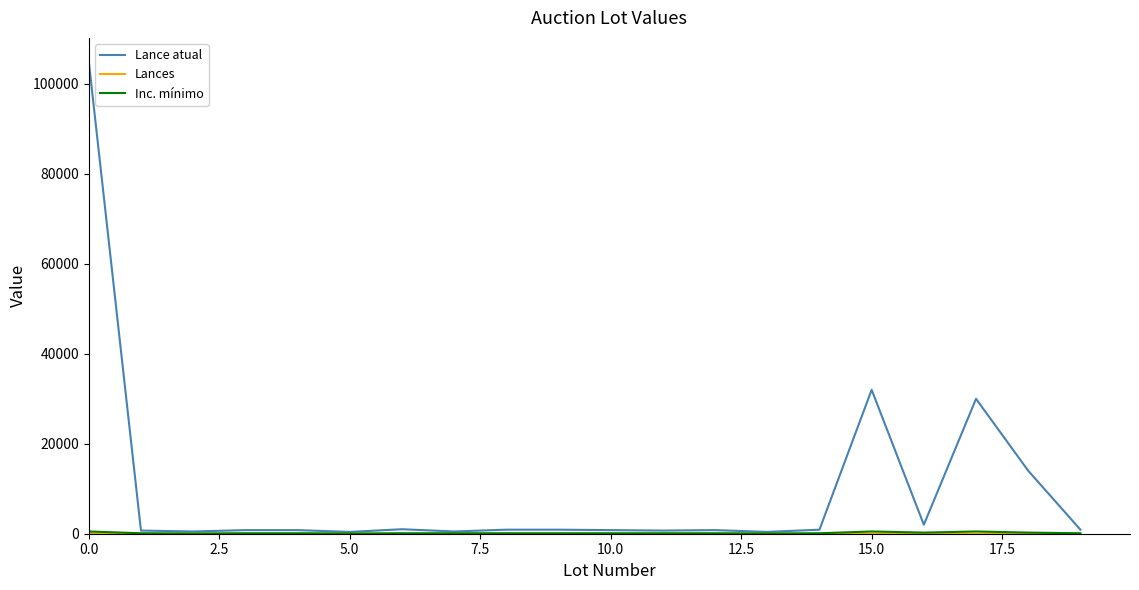

Which series has the largest range (max minus min)?

Lance atual